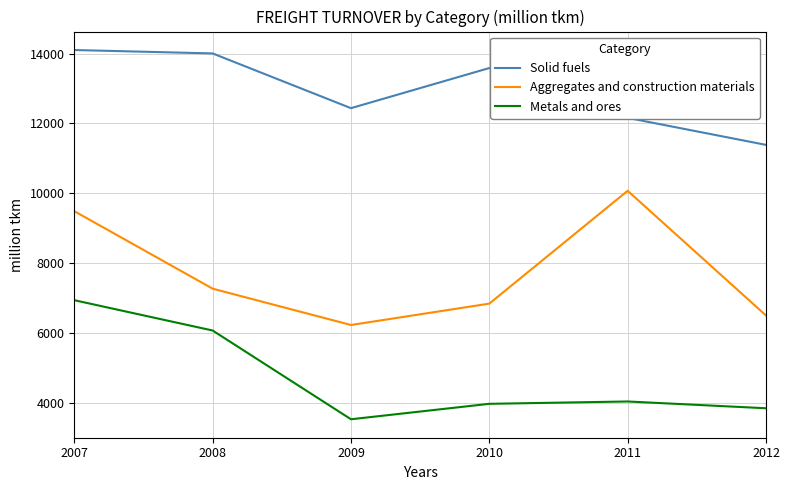

True or false: Aggregates and construction materials has more than 1 interior local peaks.

False